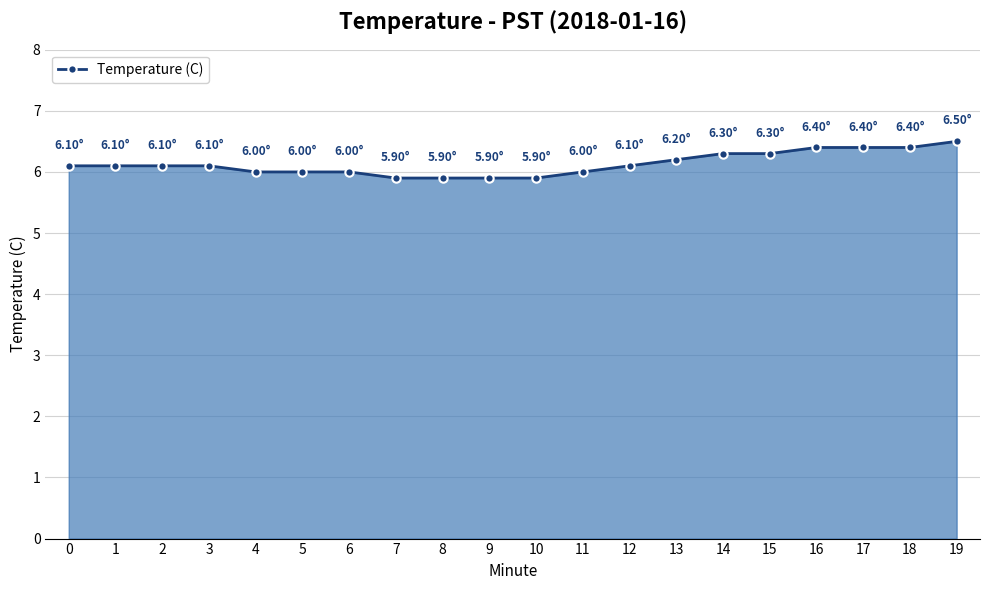

What is the change in value from 13 to 17?

+0.2